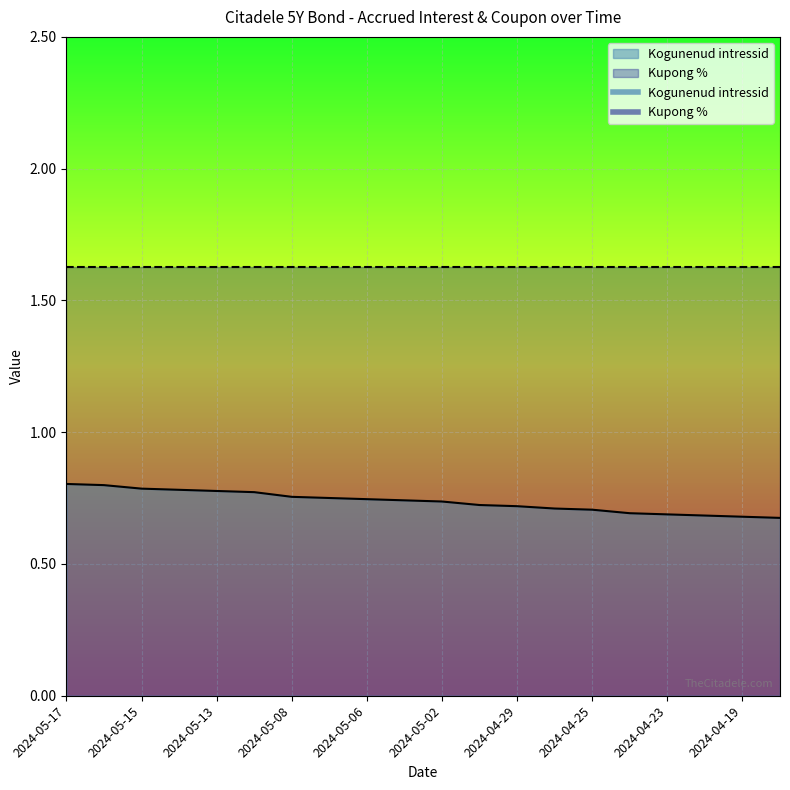

Count the number of categories in the chart.

20